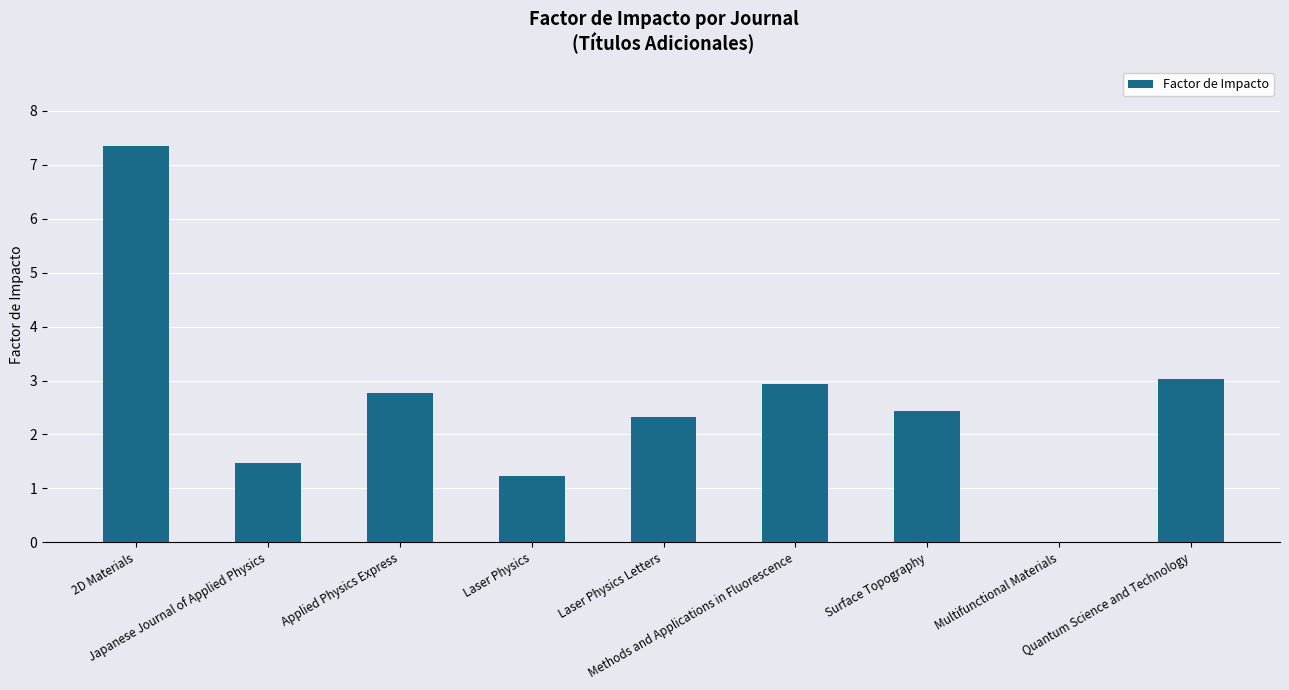

What is the average value?

2.6